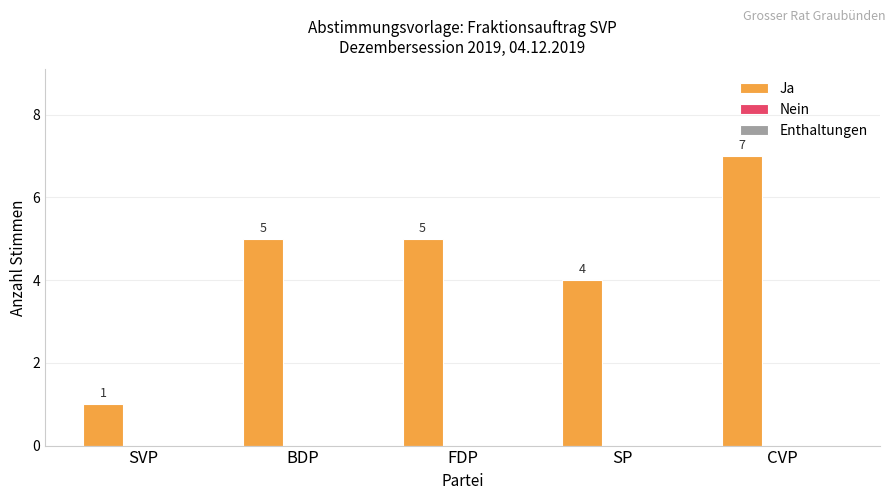

Which has a higher value, BDP or SVP?

BDP